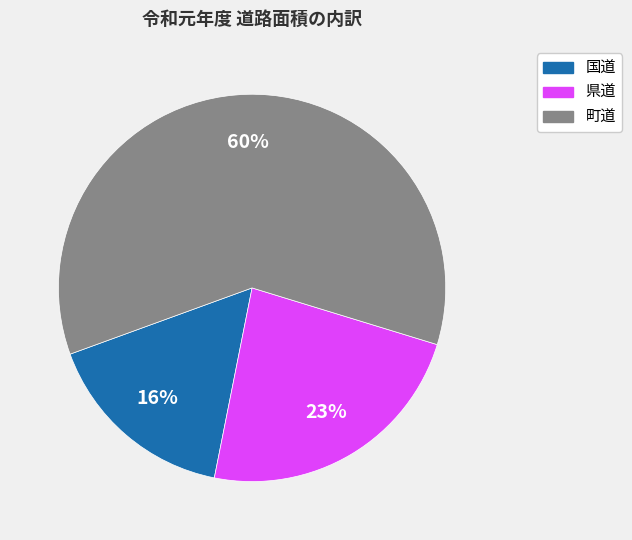

True or false: 県道 accounts for 23% of the total.

True